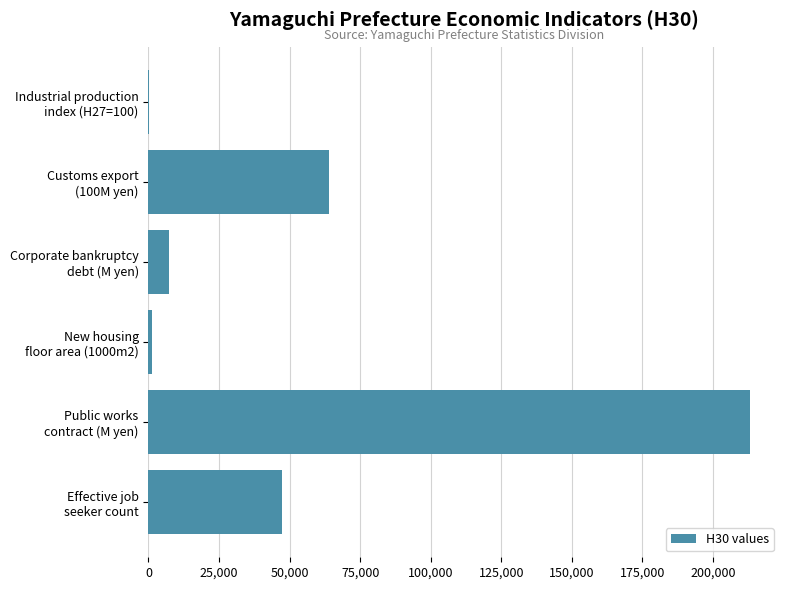

What is the greatest value displayed?

213078.0